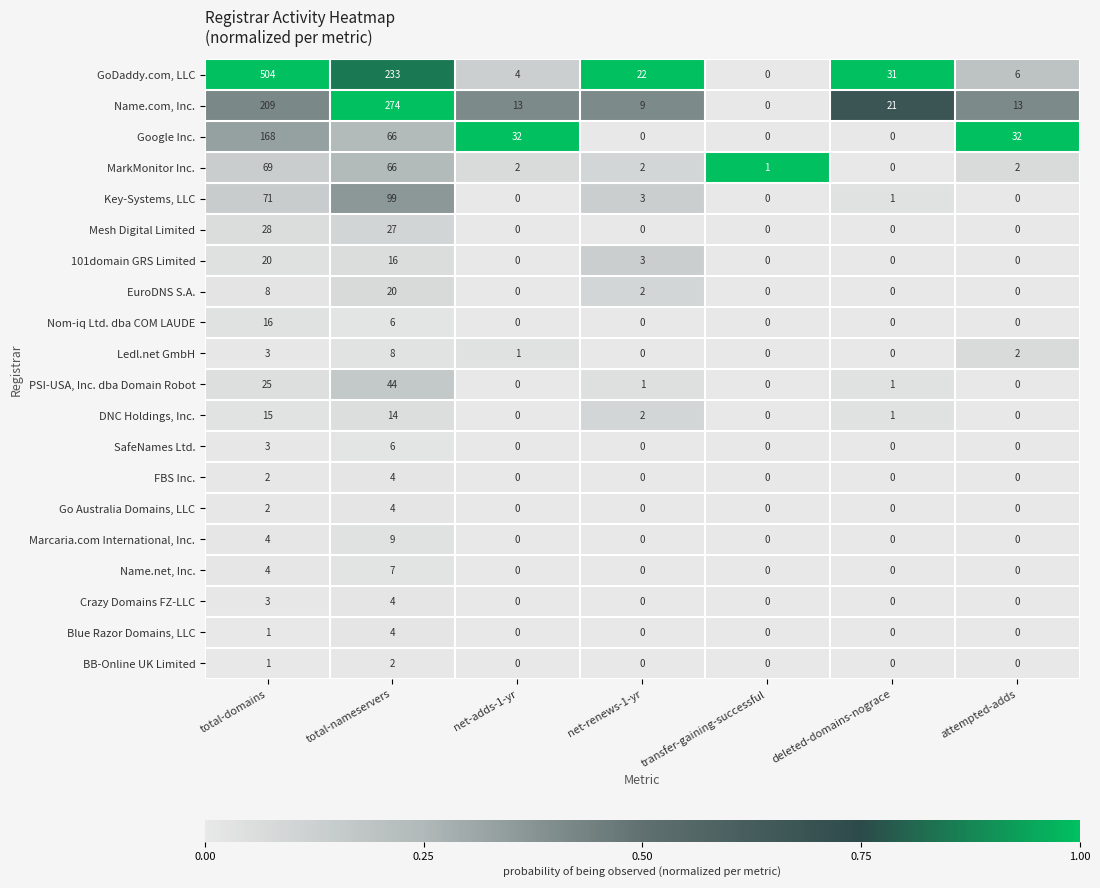

What is the maximum value shown in the chart?

504